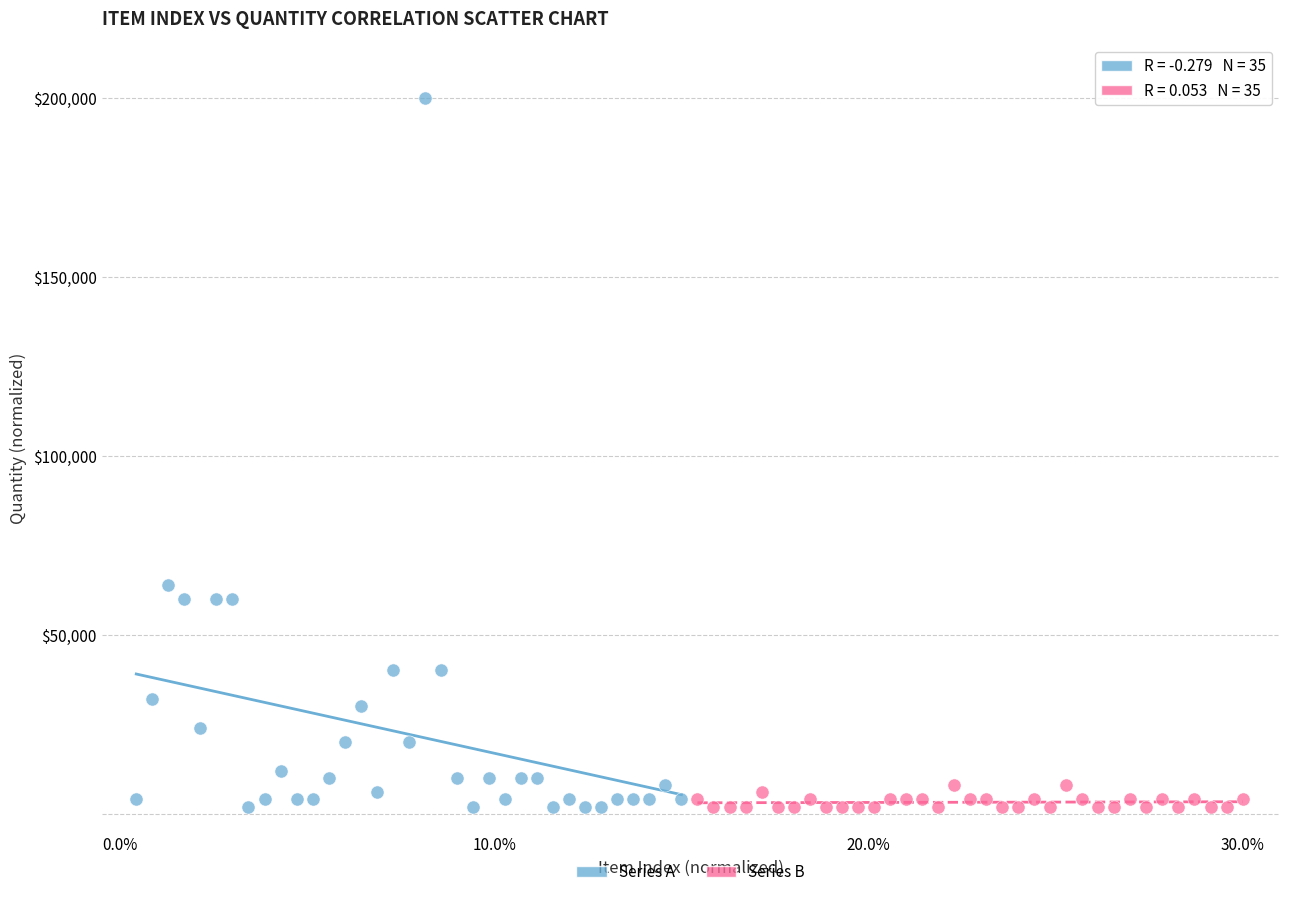

Which series has the widest spread of Y values?

Series A